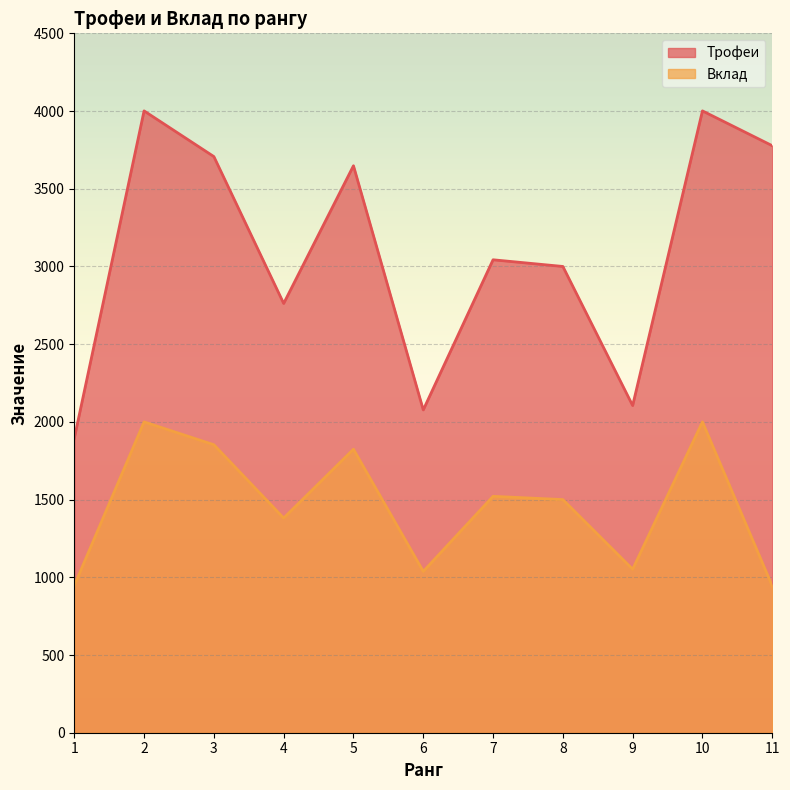

Reading left to right, transcribe all the data shown in this chart.

Трофеи: 1894	4001	3707	2762	3648	2077	3043	3000	2105	4001	3777
Вклад: 947	2000	1853	1381	1824	1038	1521	1500	1052	2000	944